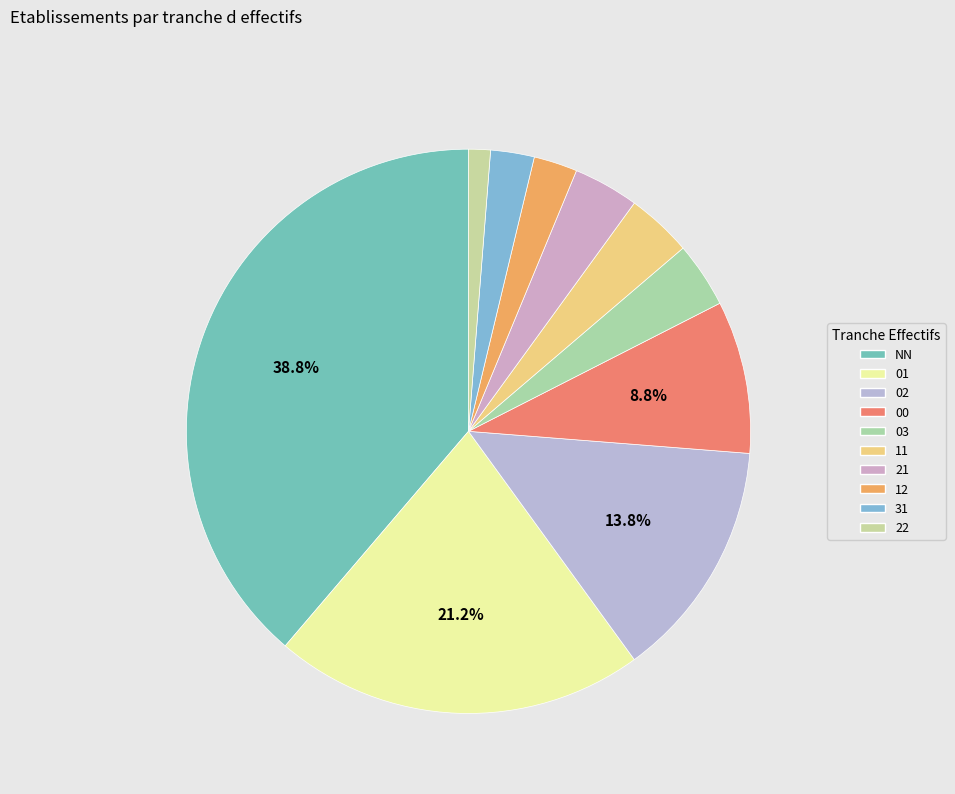

How many segments does this pie chart have?

10